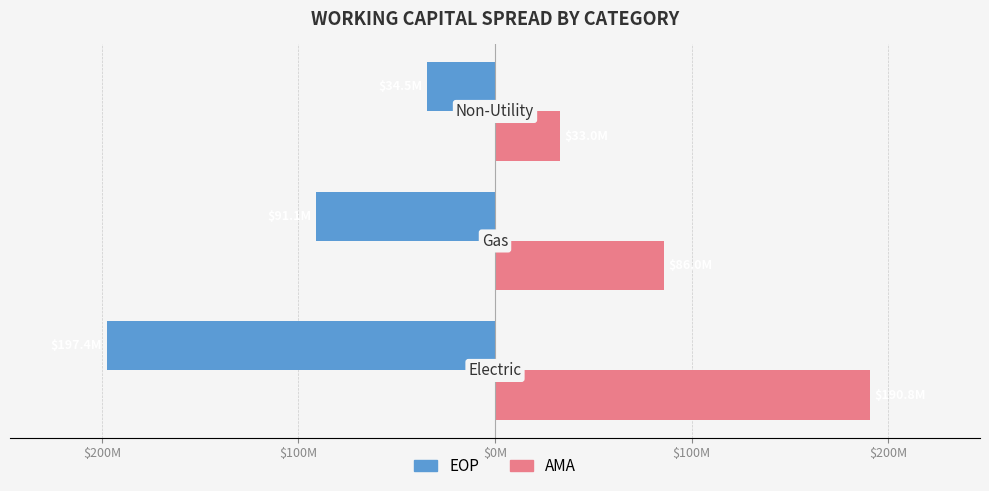

What are all the series names shown in the legend?

EOP, AMA